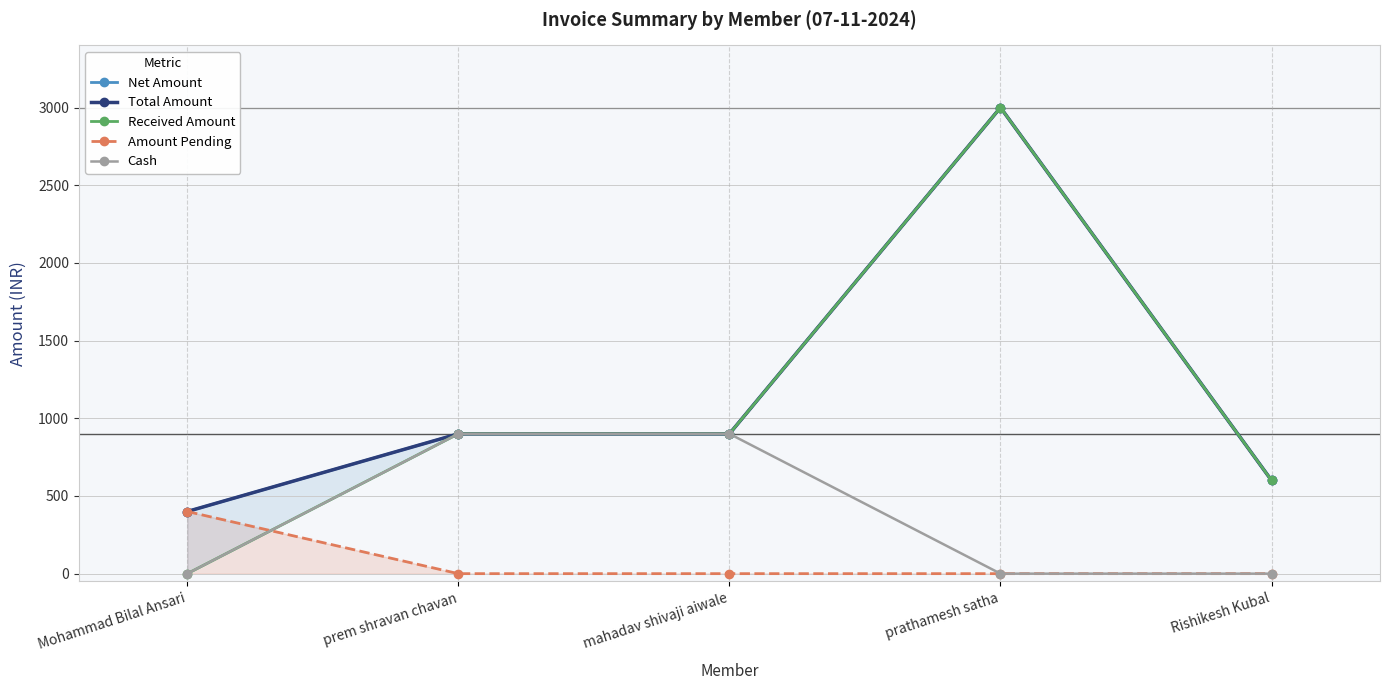

What is the value of the Received Amount point at the 5th from the left?

600